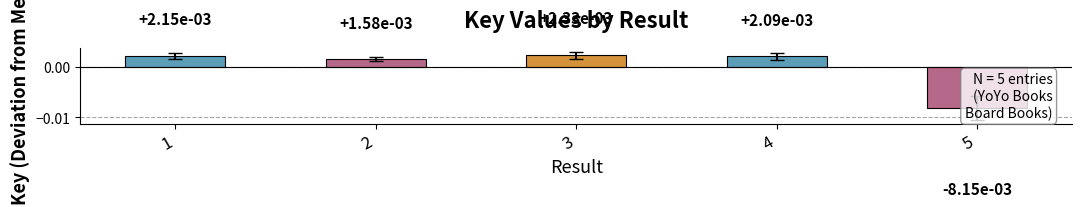

Reading left to right, what are all the values shown in this chart?

1=0.0	2=0.0	3=0.0	4=0.0	5=-0.0